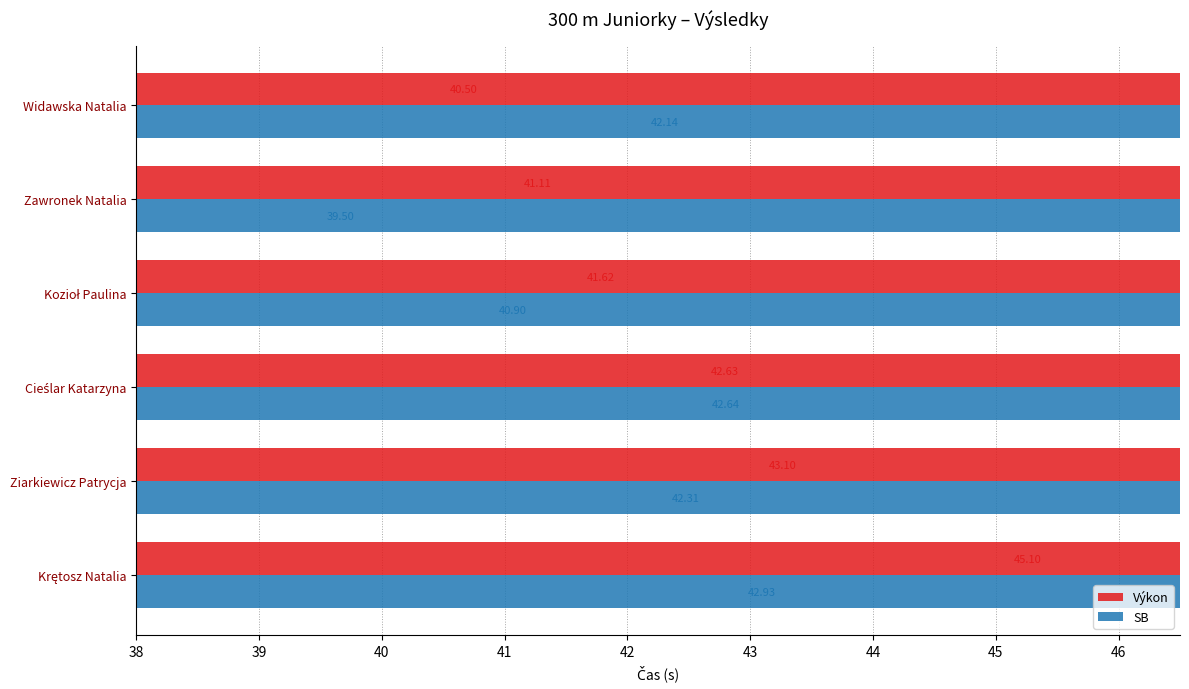

At Cieślar Katarzyna, list the series in order from largest to smallest.

SB, Výkon